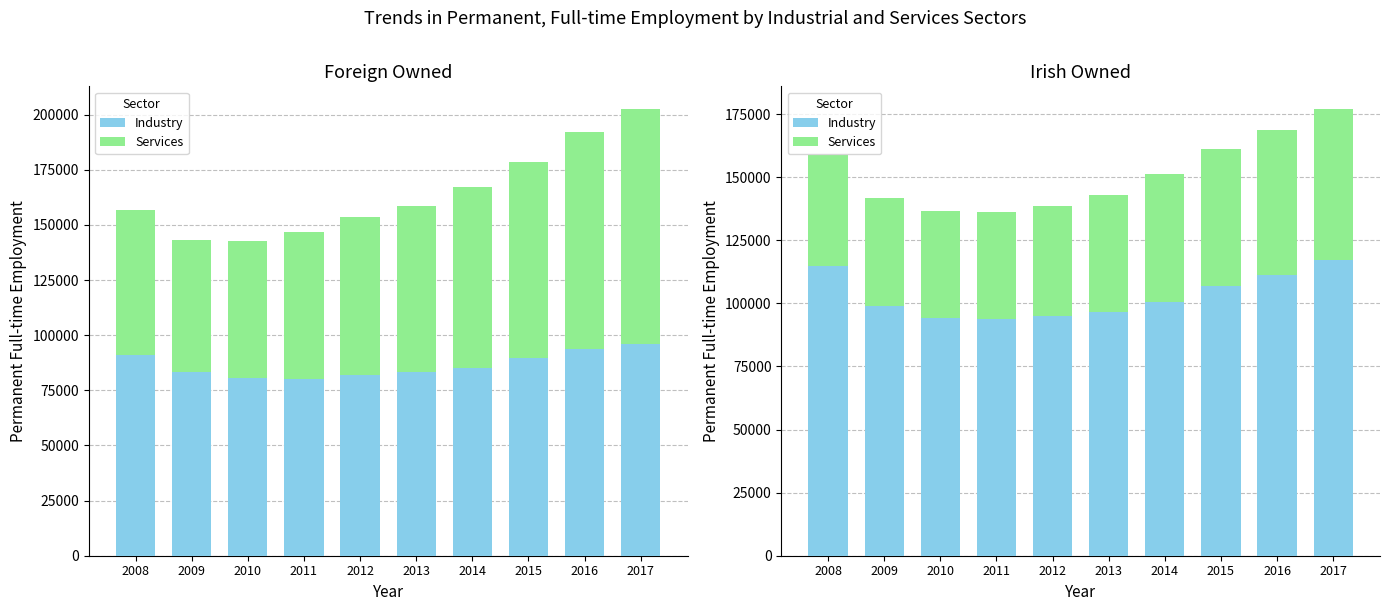

What is the difference between the maximum and minimum values in the Services series?

17557